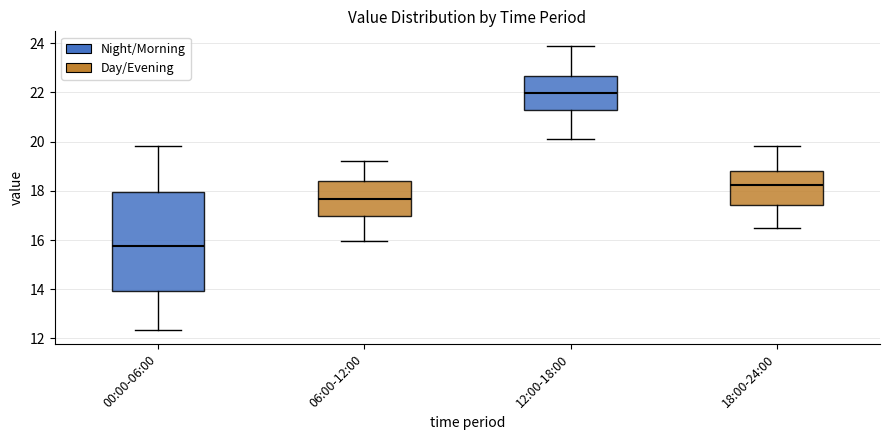

Reading left to right, read every box against the y-axis: the position of its median line, the range the box covers, and the ends of its whiskers. The values are not printed on the chart, so give them approximately, as read against the axis.

00:00-06:00: median 15.8, box 14.0 to 18.0, whiskers 12.4 to 19.8
06:00-12:00: median 17.6, box 17.0 to 18.4, whiskers 16.0 to 19.2
12:00-18:00: median 22.0, box 21.2 to 22.6, whiskers 20.2 to 24.0
18:00-24:00: median 18.2, box 17.4 to 18.8, whiskers 16.6 to 19.8